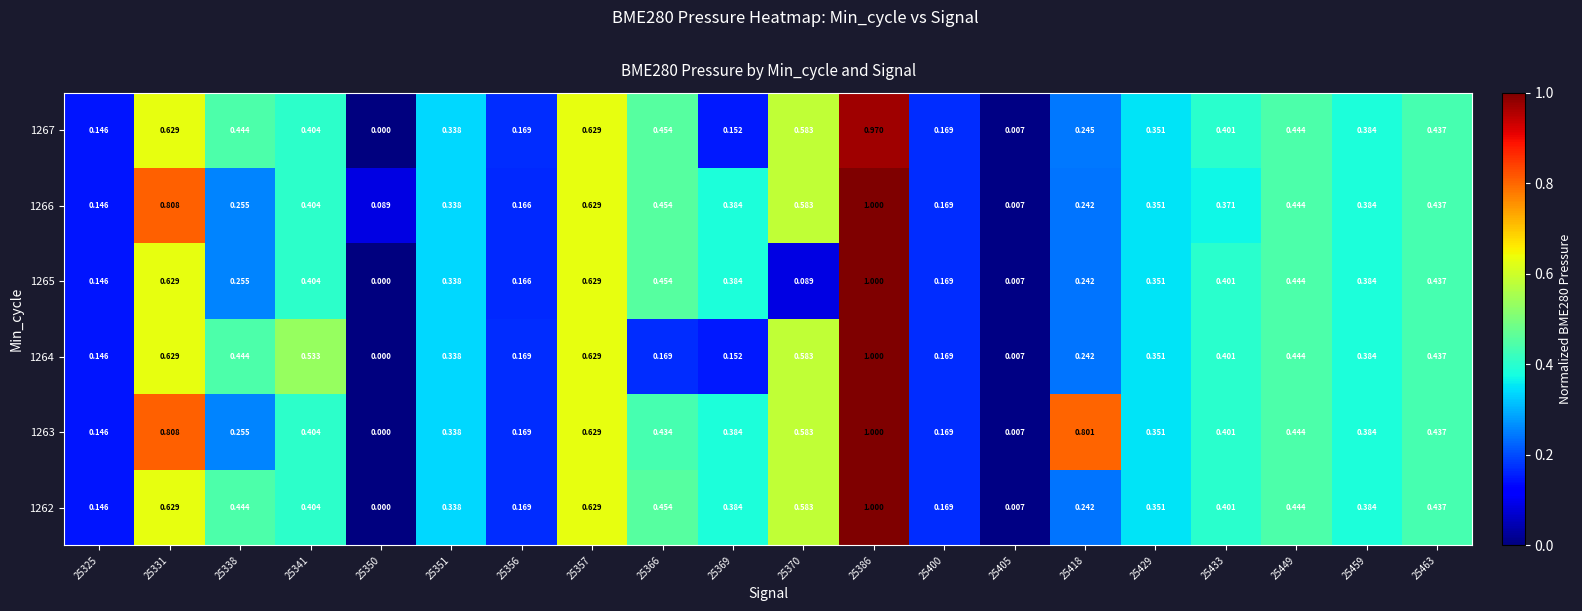

Which series has the largest total across all categories?

1263